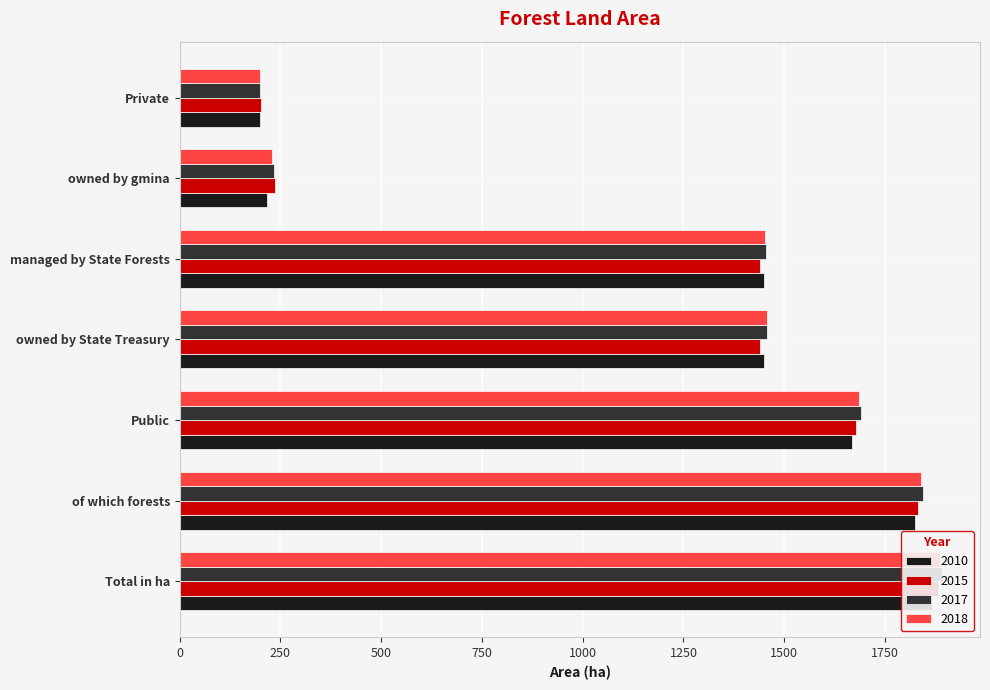

Is the value of 2018 at Total in ha greater than the value of 2015 at of which forests?

Yes